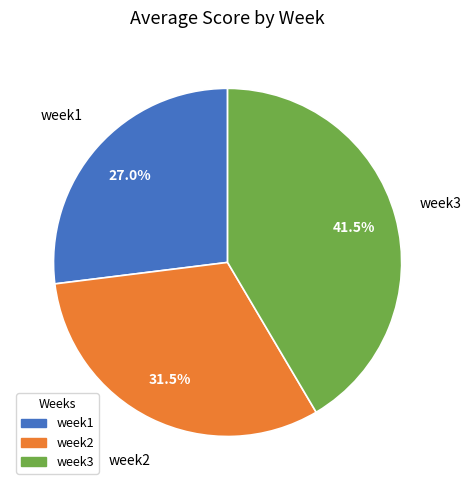

Between week2 and week1, which is larger?

week2